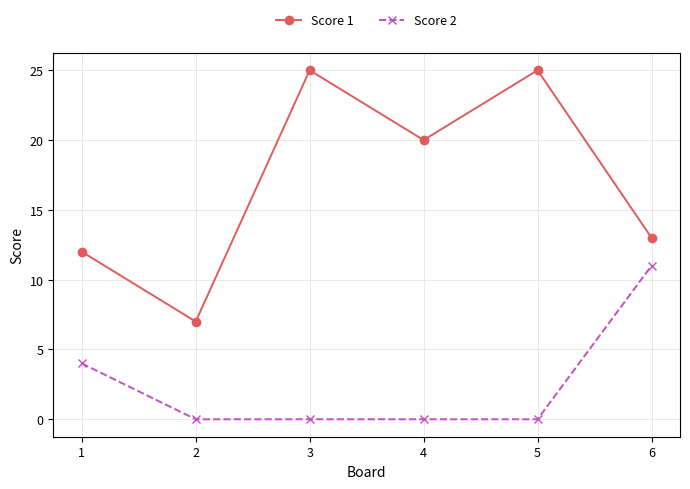

How many Score 2 values are between 0 and 4?

5